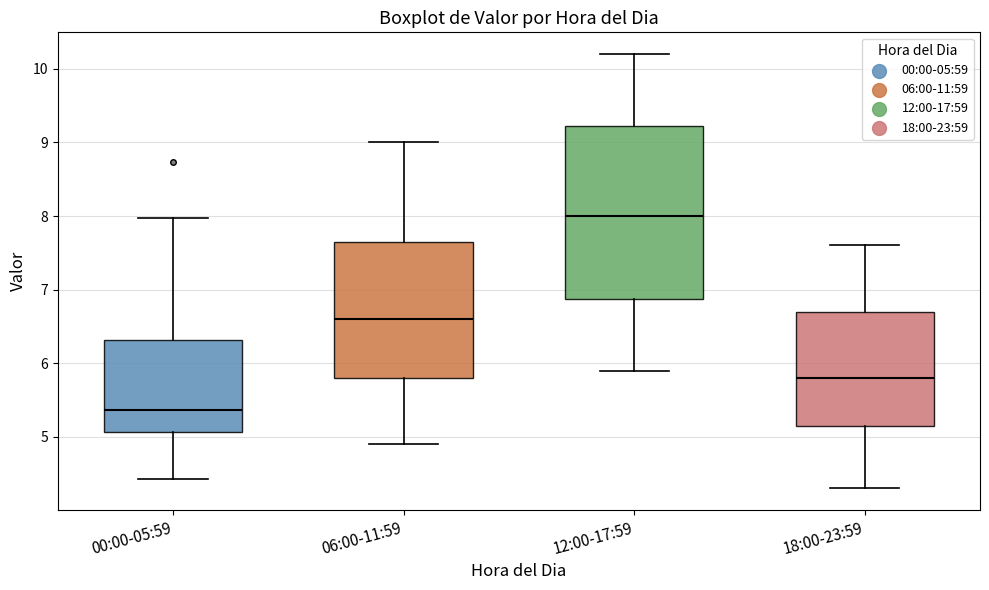

Which box is the tallest, from its lower edge to its upper edge?

12:00-17:59